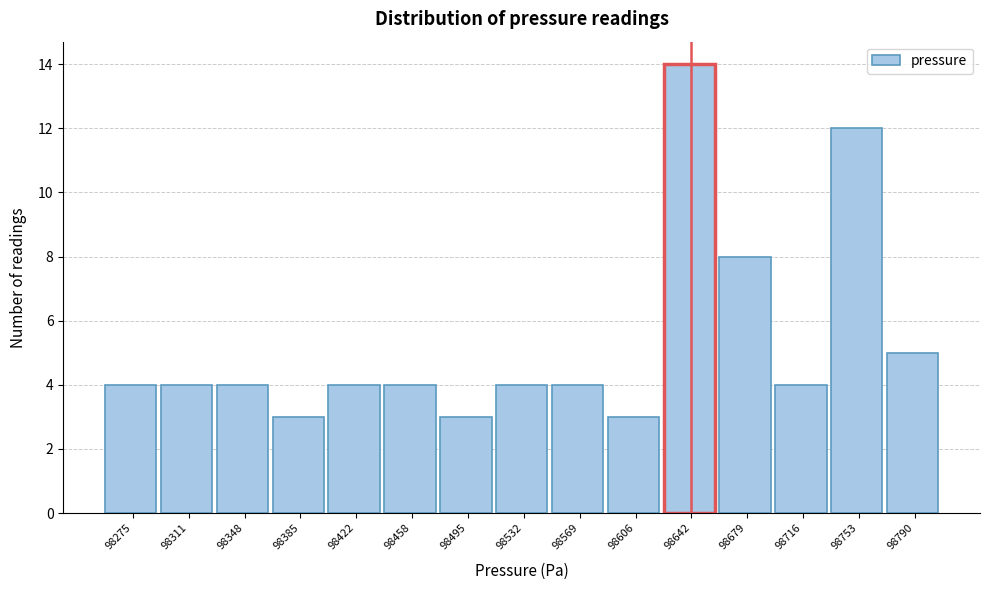

Reading left to right, list all the values displayed in this chart.

4	4	4	3	4	4	3	4	4	3	14	8	4	12	5